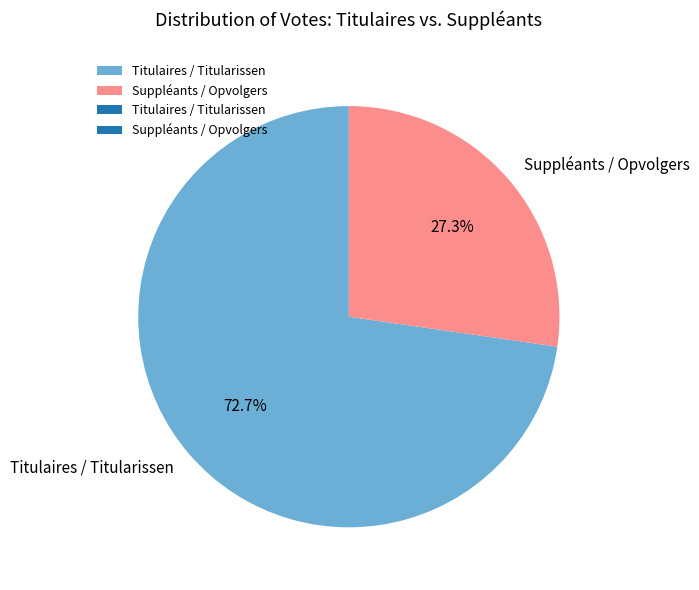

To the nearest percent, what is the difference between the largest and smallest slice percentages?

45%